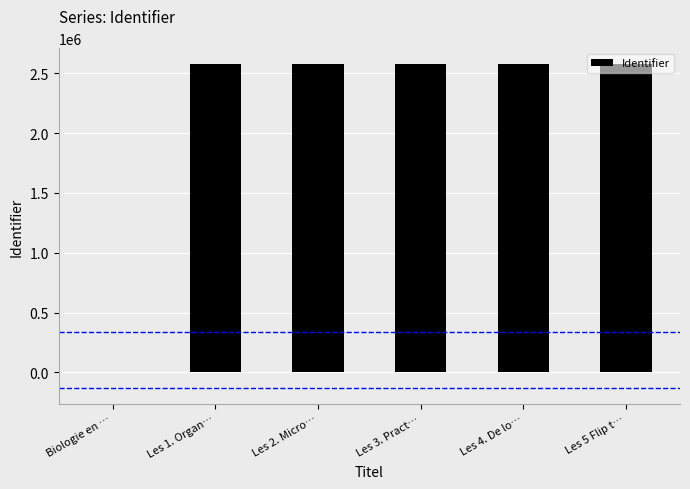

How many values are above zero?

5